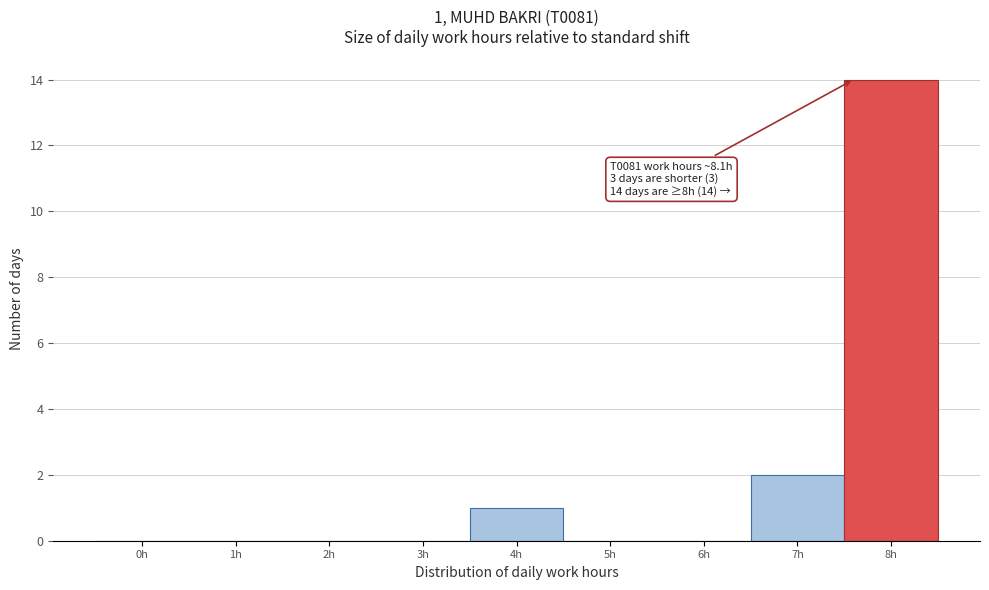

Reading left to right, extract all data points from this chart.

0h=0	1h=0	2h=0	3h=0	4h=1	5h=0	6h=0	7h=2	8h=14